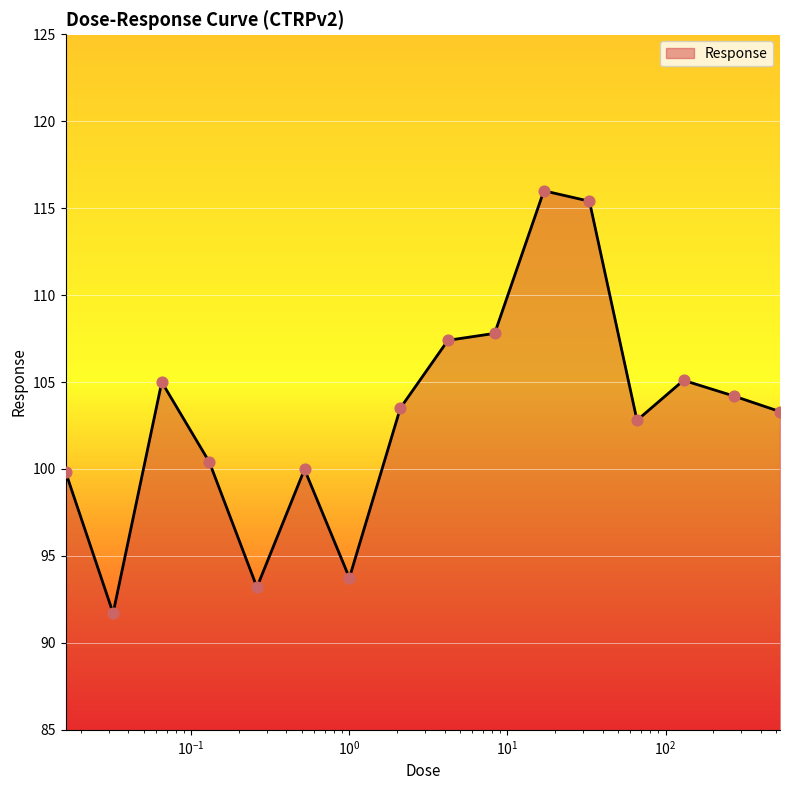

What is the smallest value displayed?

91.7